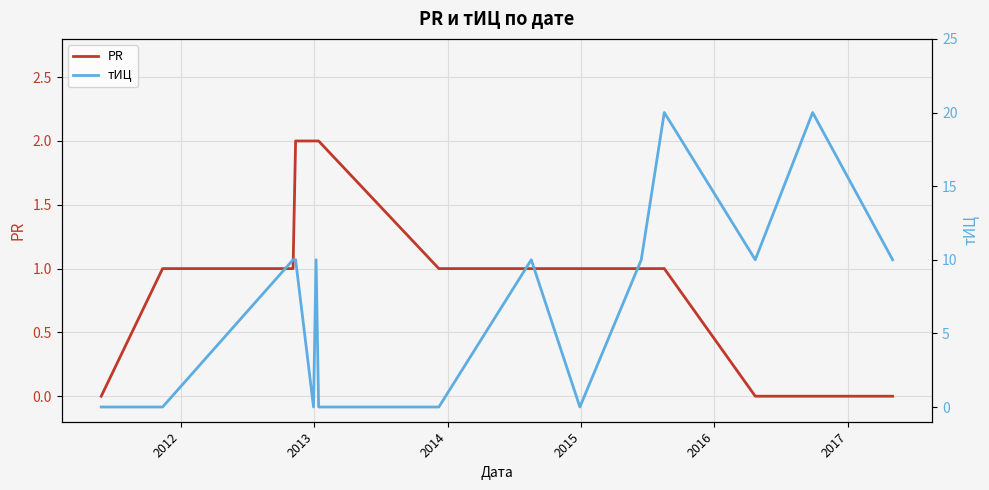

At how many categories does at least one series exceed 19?

2